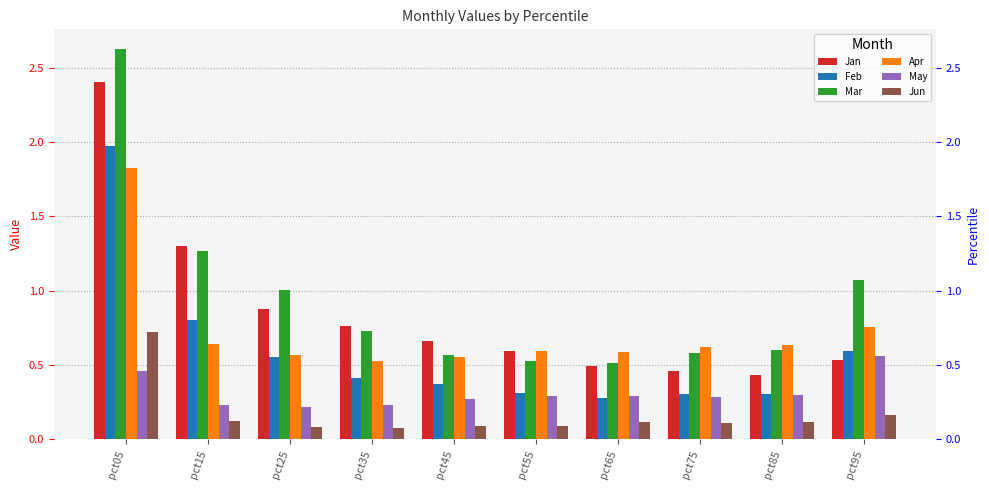

What is the average value of the Jun series?

0.2